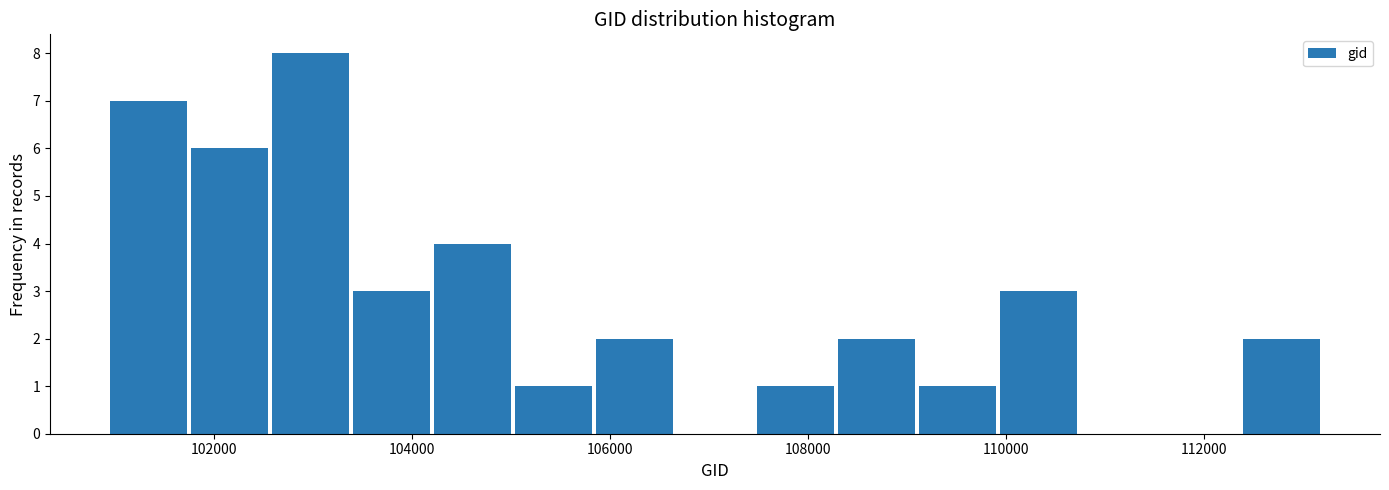

How tall is the bar that spans 104200 to 105000 on the x-axis? Neither the bar edges nor the heights are printed on the chart, so give them approximately, as read against the axes.

4